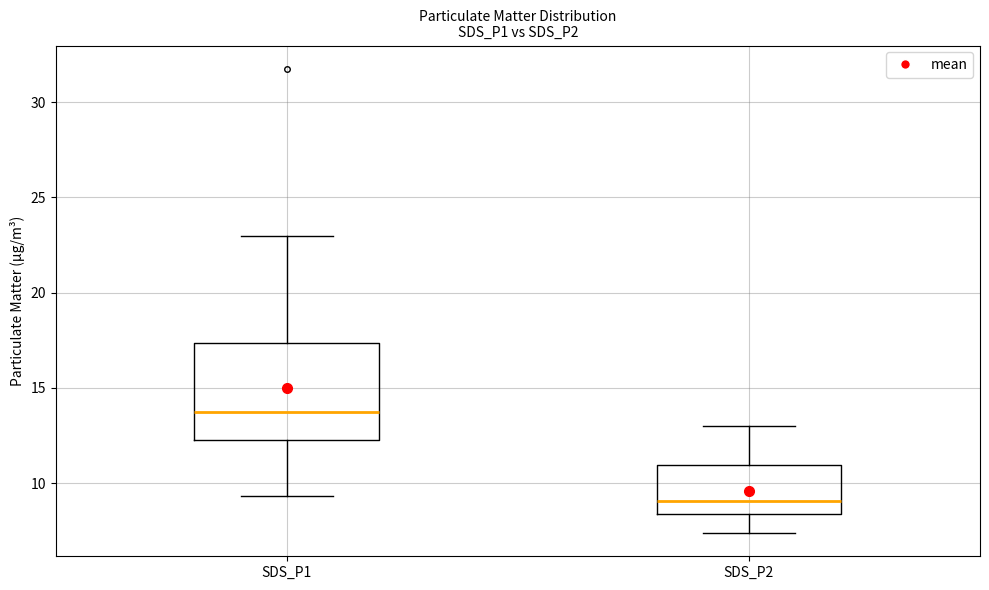

Where is the lower edge of the box for SDS_P2 on the y-axis? The values are not printed on the chart, so give them approximately, as read against the axis.

8.5